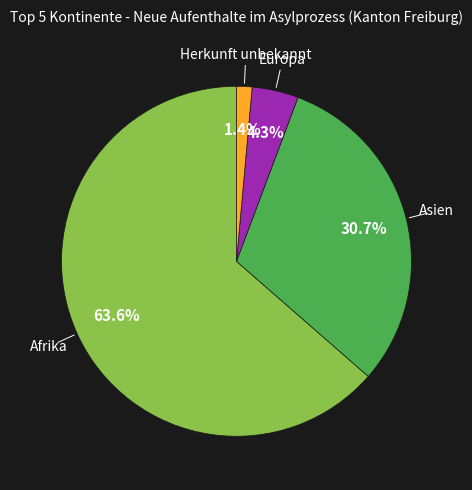

Is there a majority slice in this chart?

Yes